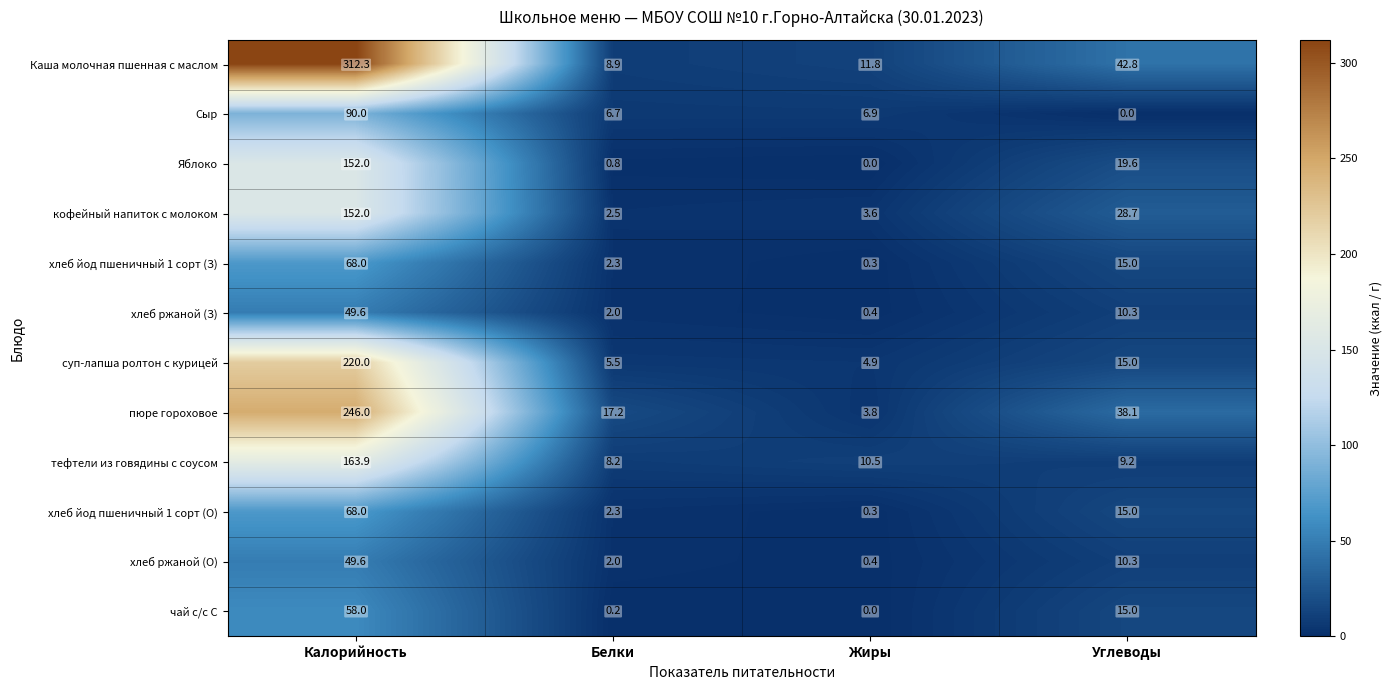

At which category does the chart reach its peak across all series?

Калорийность